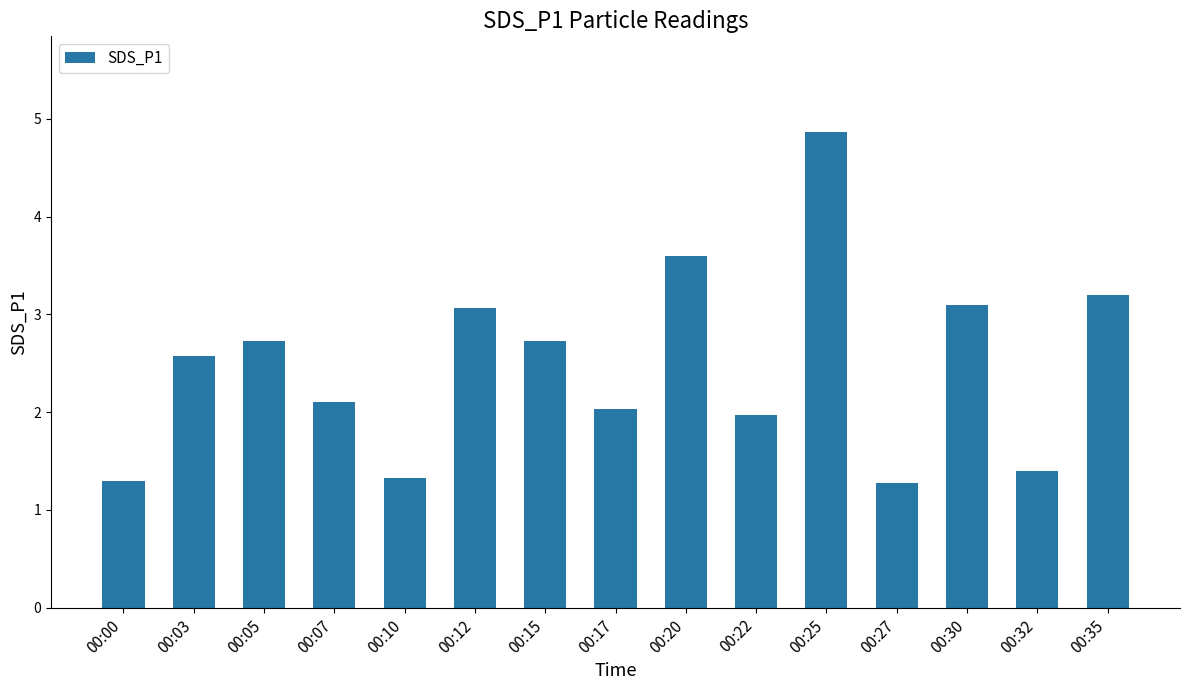

Which has a higher value, 00:35 or 00:27?

00:35